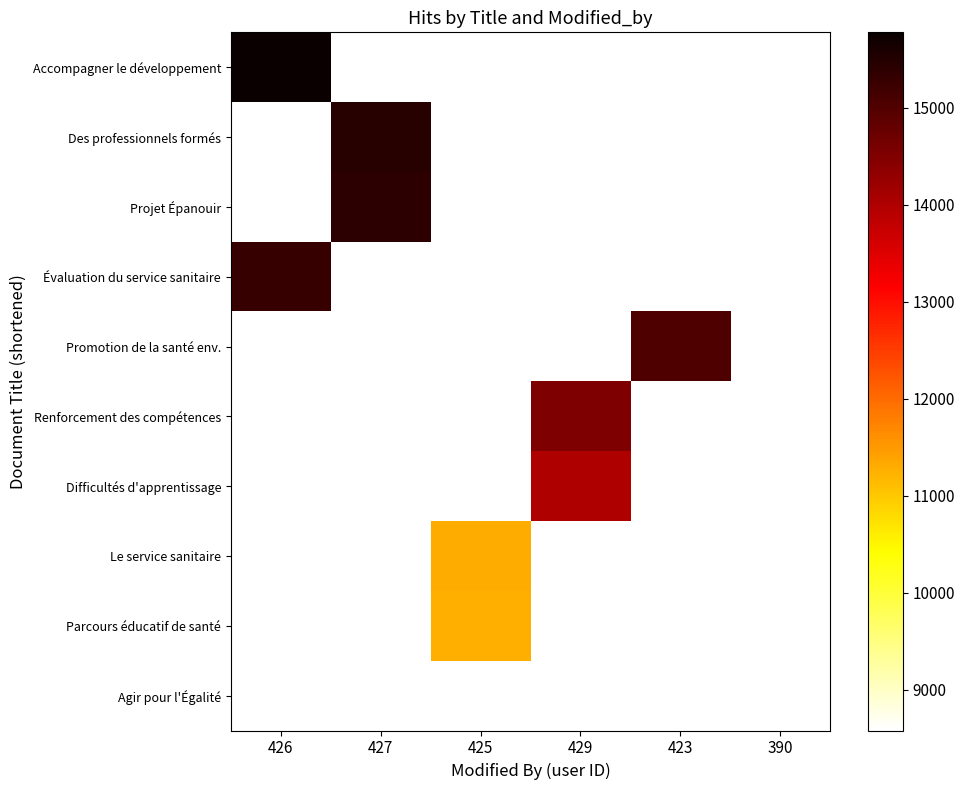

What is the greatest value displayed?

15780.0